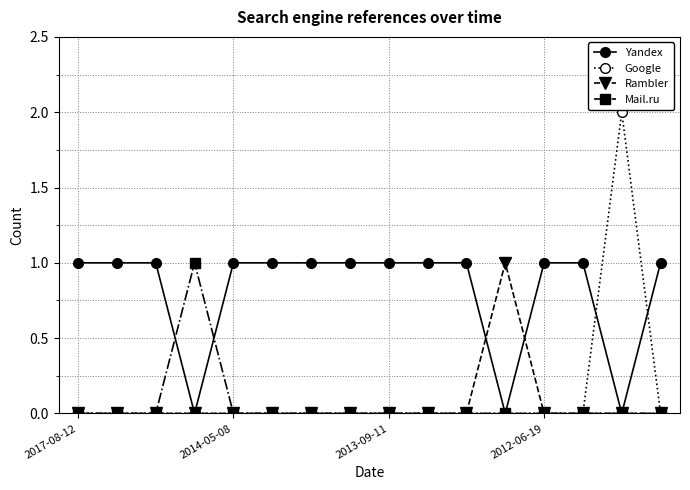

Which series has the largest total across all categories?

Yandex